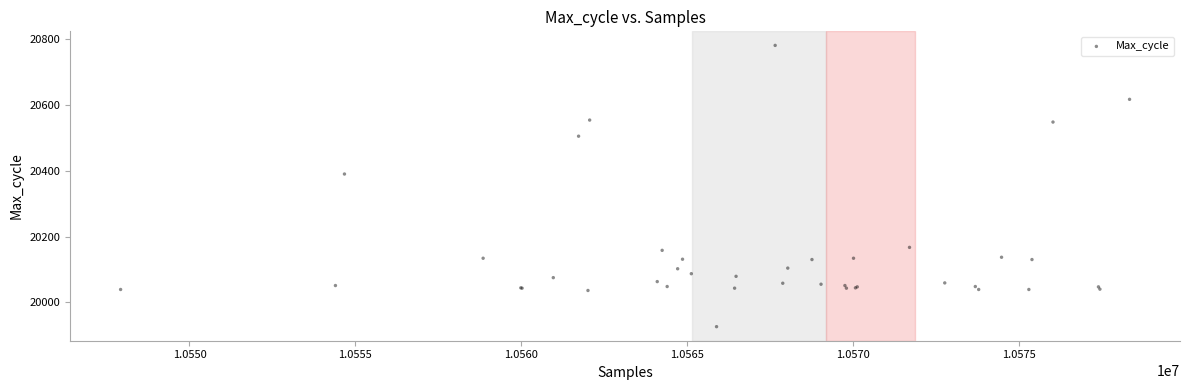

What Y value in the scatter plot is closest to 20353?

20390